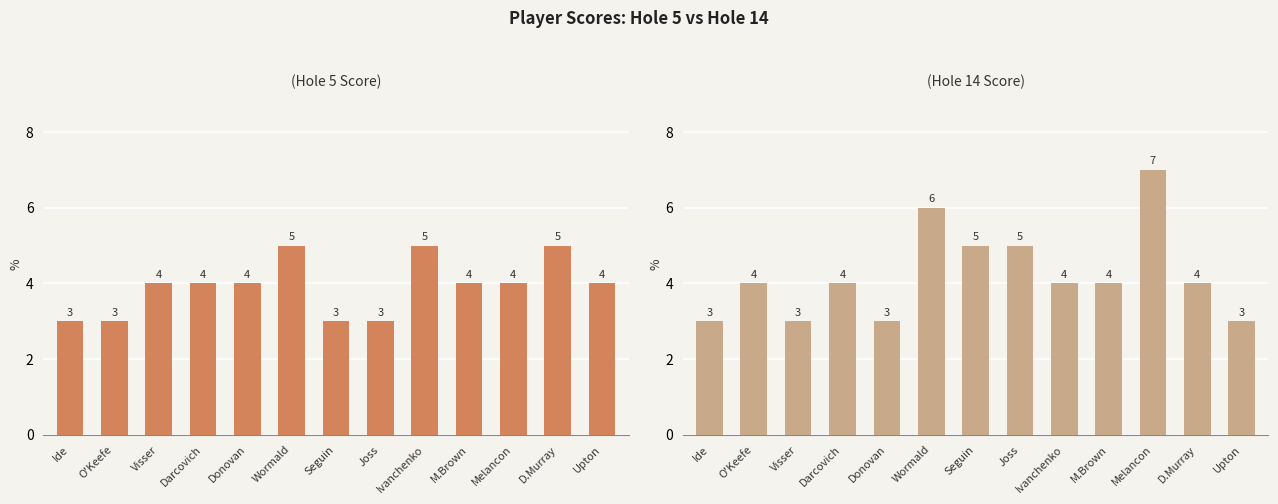

What is the difference between the maximum and minimum values in the hole_5 series?

2